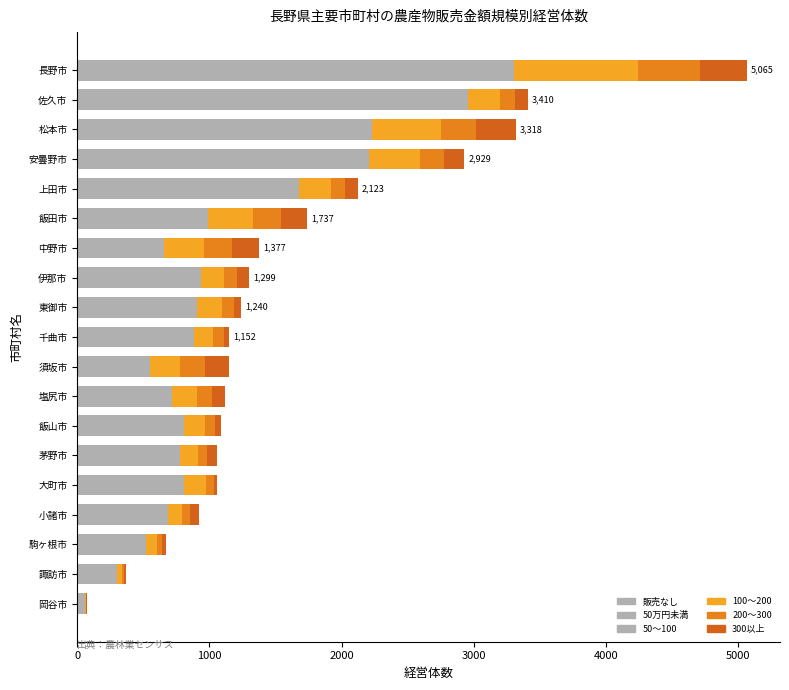

How many series are shown in this chart?

6